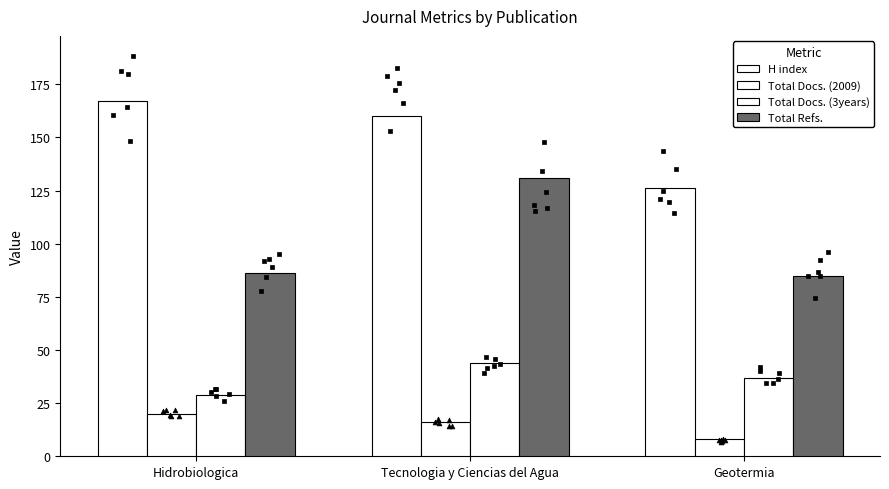

Which series reaches the minimum Y coordinate?

Total Docs. (2009)